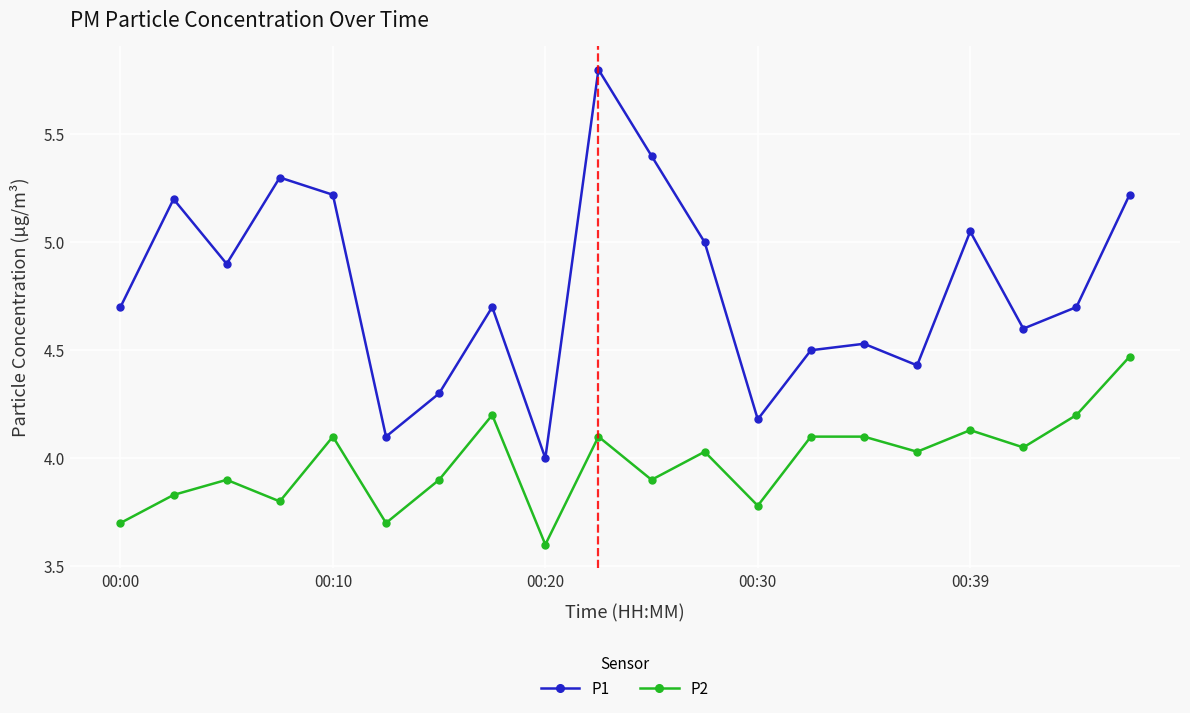

Which series has the largest total across all categories?

P1